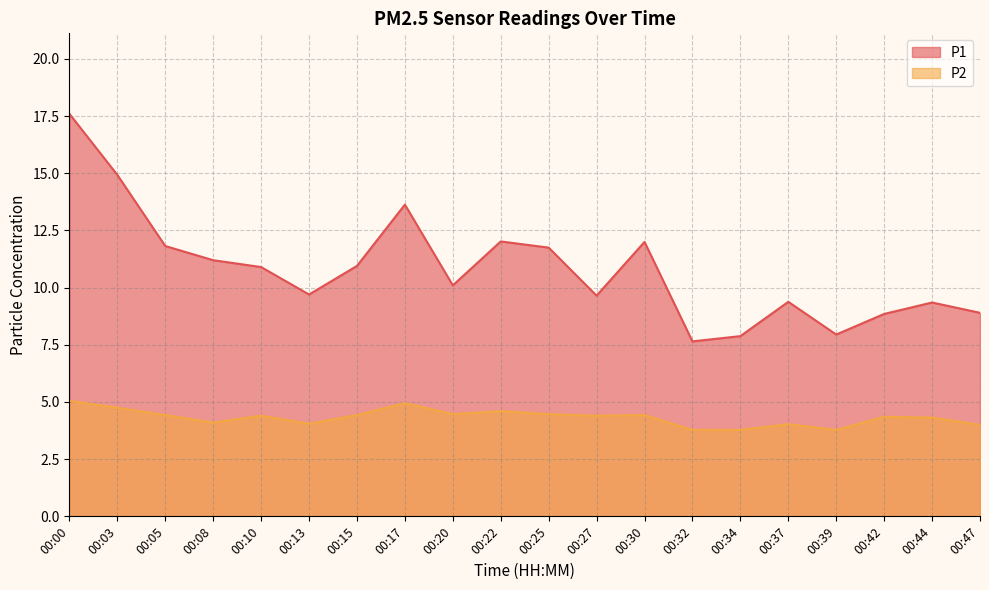

Where is P2 nearest to the value 4?

00:47